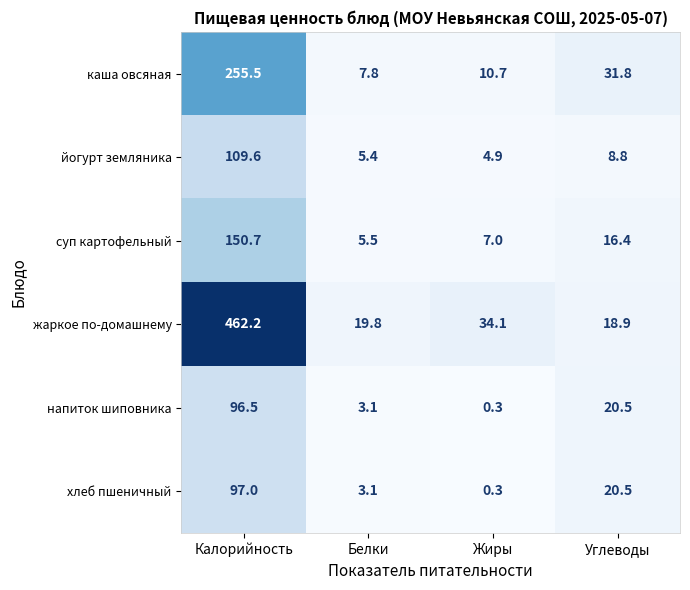

At which category is the sum across all series the highest?

Калорийность